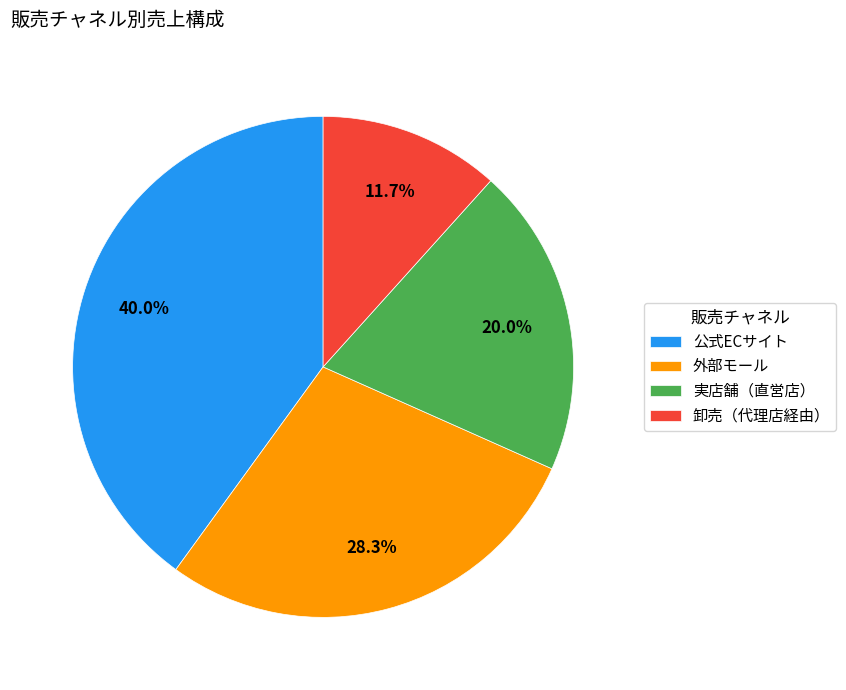

Rank the categories by value from highest to lowest.

公式ECサイト, 外部モール, 実店舗（直営店）, 卸売（代理店経由）